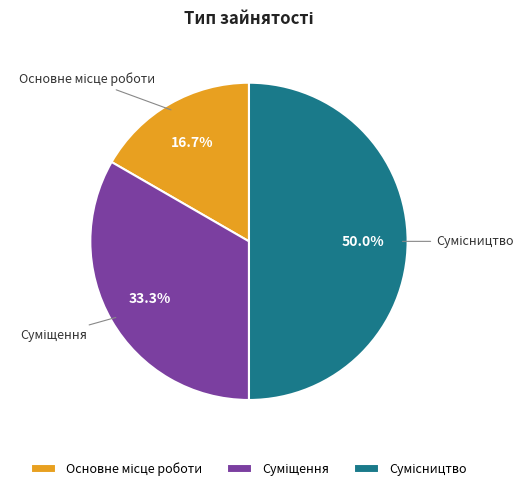

What is the change in value from Основне місце роботи to Сумісництво?

+2